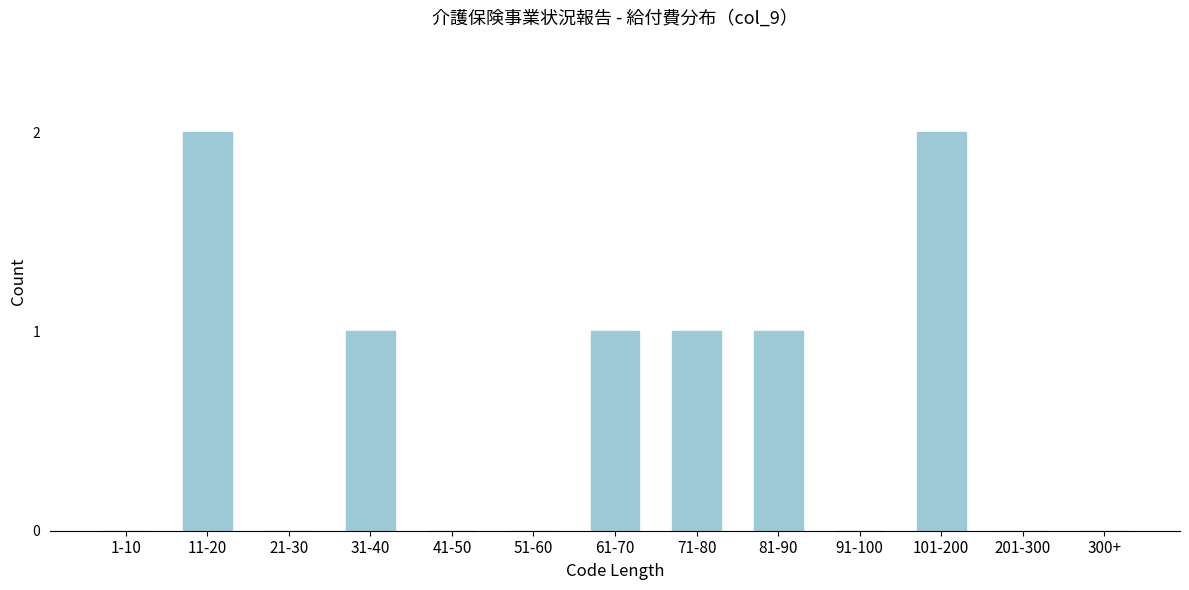

Reading right to left, extract all data points from this chart.

300+=0	201-300=0	101-200=2	91-100=0	81-90=1	71-80=1	61-70=1	51-60=0	41-50=0	31-40=1	21-30=0	11-20=2	1-10=0